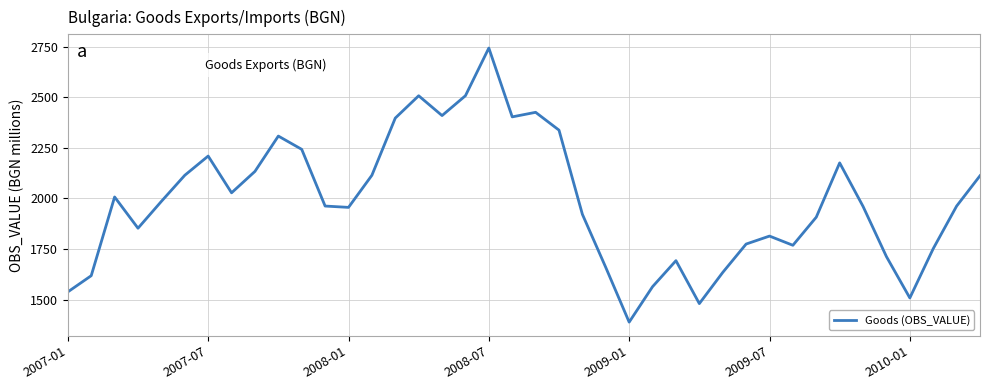

What is the difference between the maximum and minimum values?

1352.7